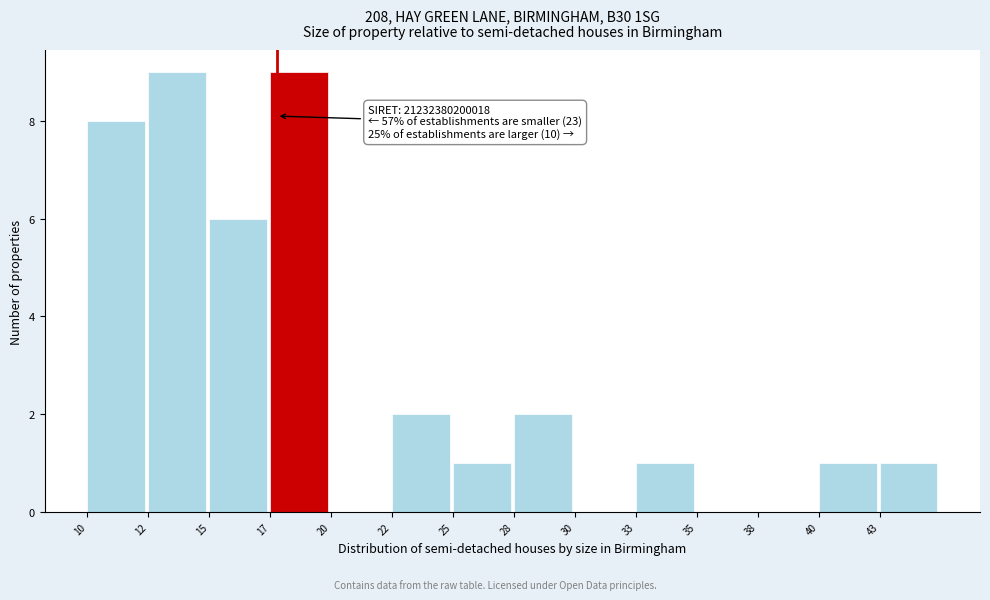

Reading right to left, extract all data points from this chart.

43=1	40=1	38=0	35=0	33=1	30=0	28=2	25=1	22=2	20=0	17=9	15=6	12=9	10=8